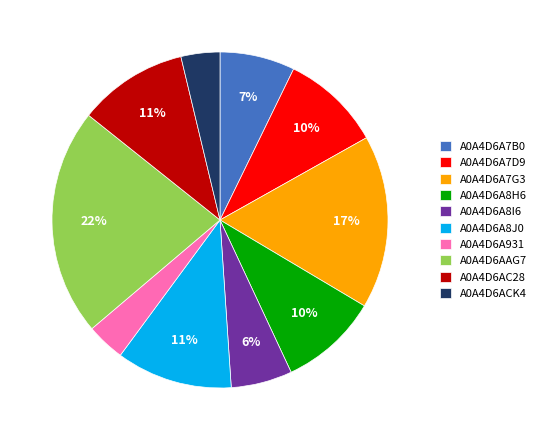

Combined, do A0A4D6AC28 and A0A4D6A8I6 account for over 50%?

No